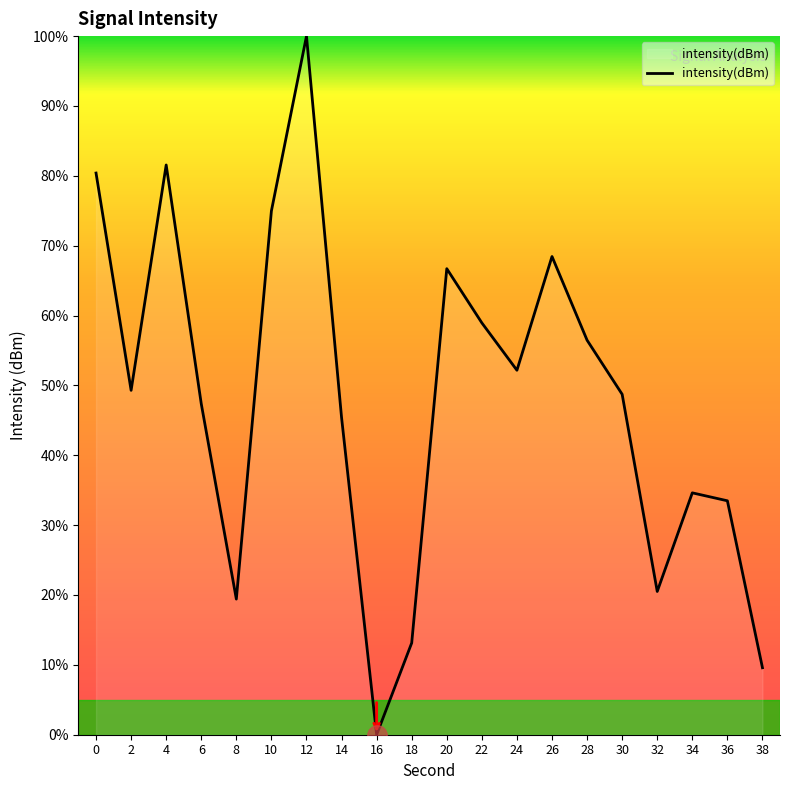

Which label corresponds to the largest value in the chart?

12